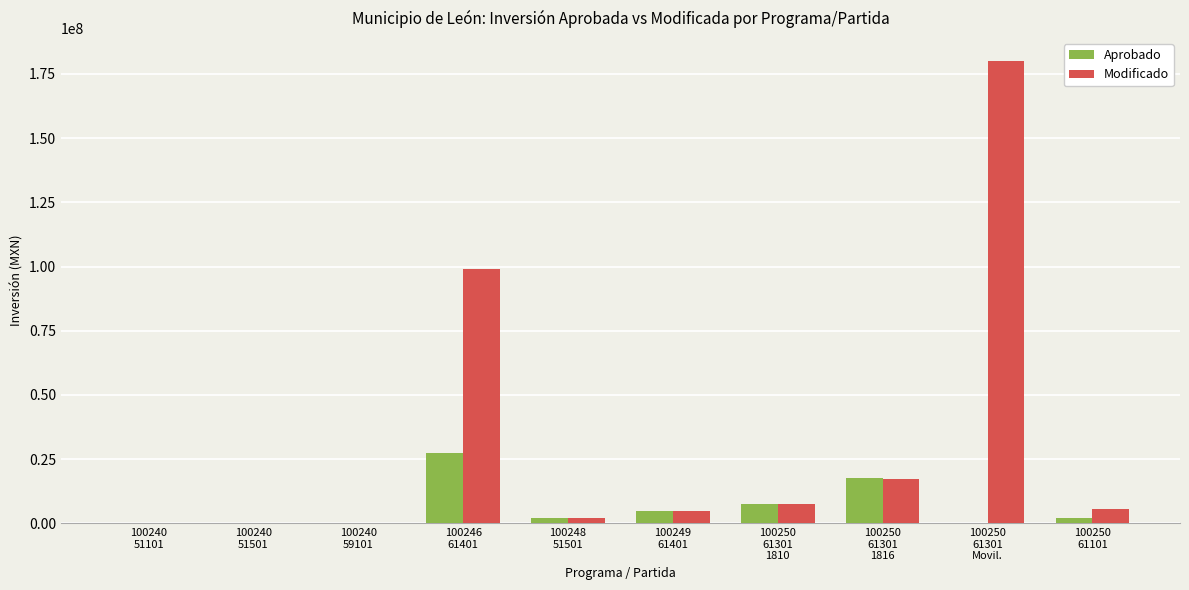

Count the number of data series in this chart.

2